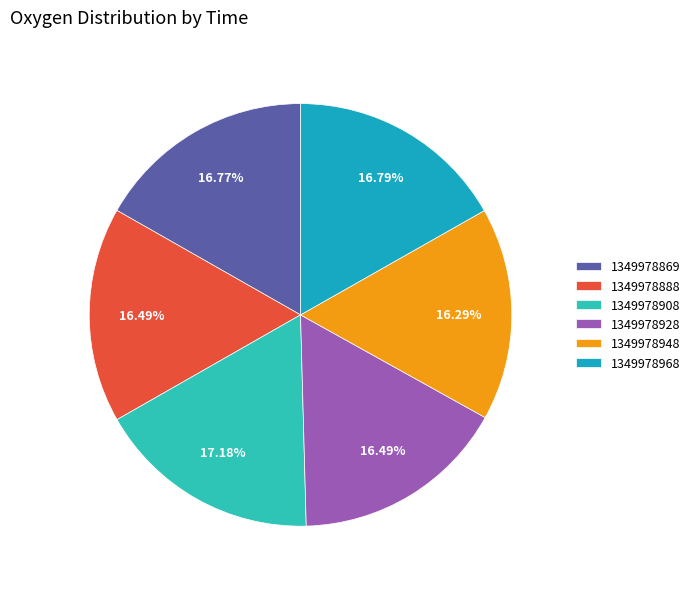

Between 1349978908 and 1349978888, which is larger?

1349978908